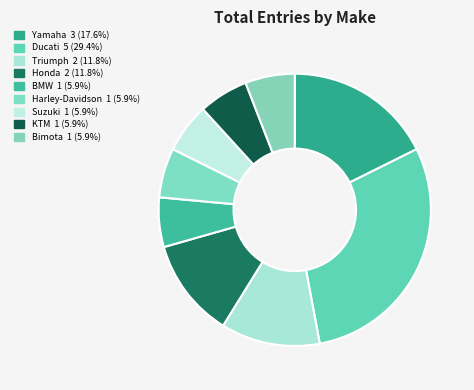

How much of the chart is everything except Triumph?

88.2%